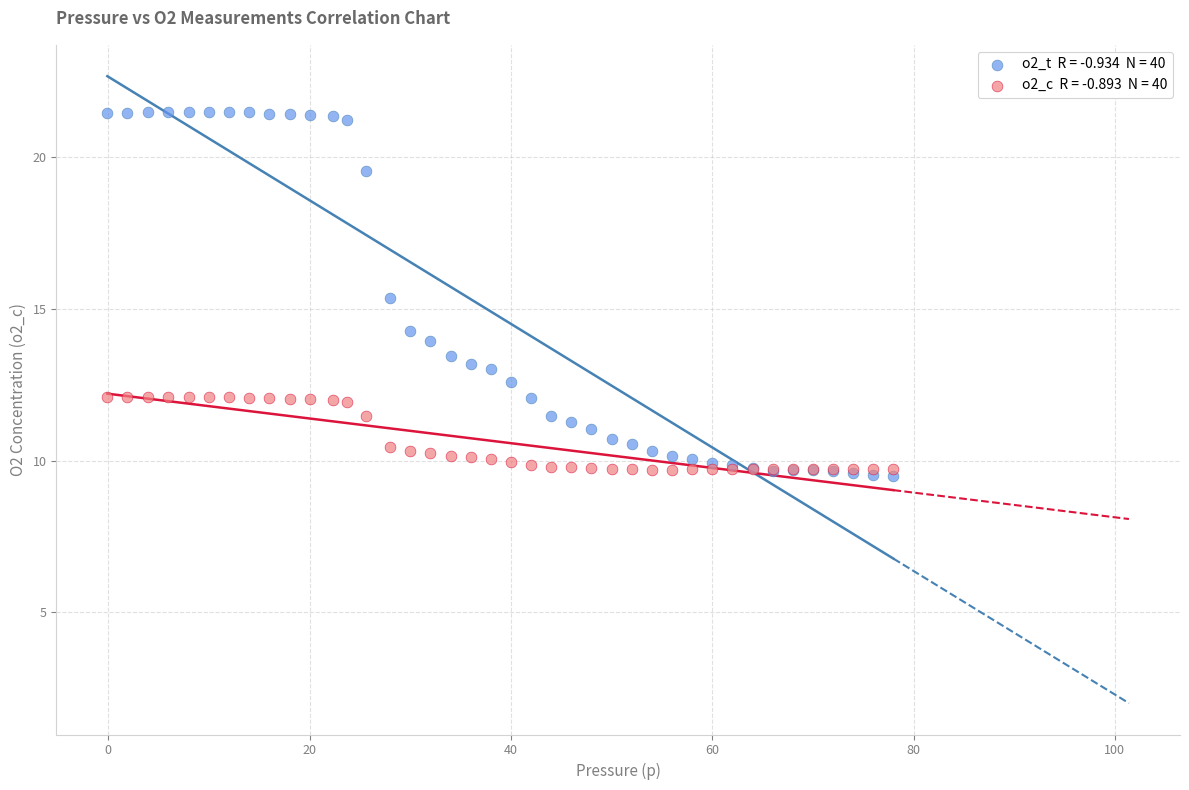

Across all series, what Y value is closest to 15?

15.4